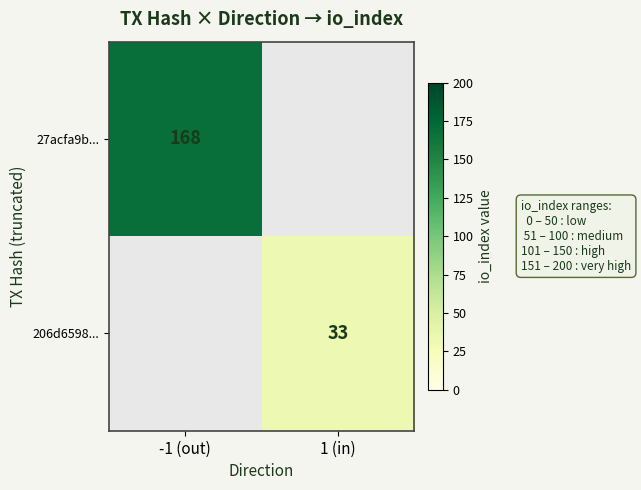

Count the number of categories in the chart.

2